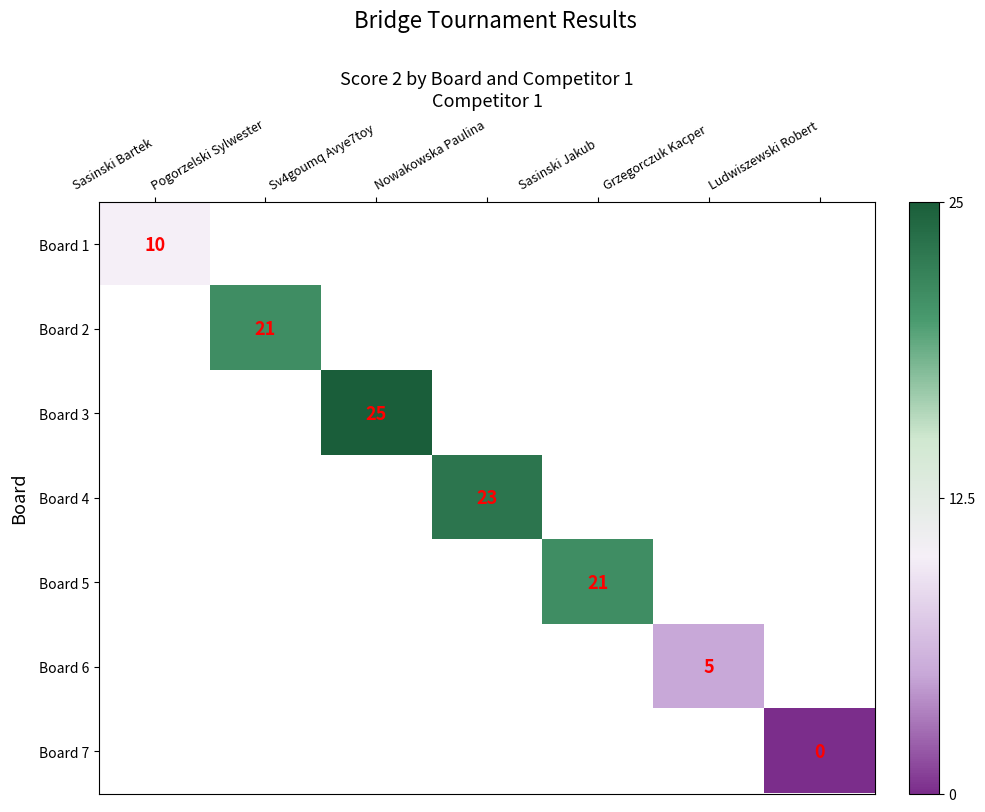

The Board 6 series shows 2 at Grzegorczuk Kacper. True or false?

False